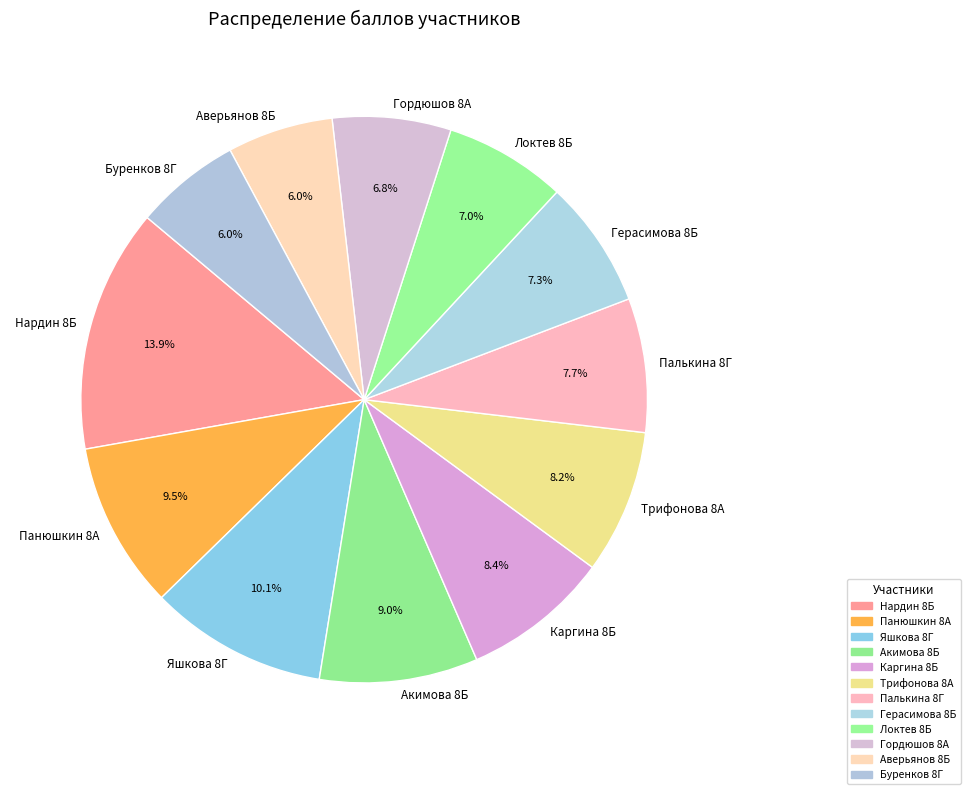

Is there a majority slice in this chart?

No